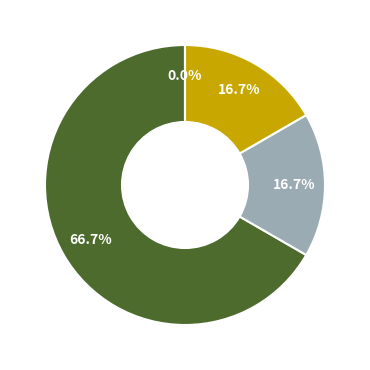

Which category has the biggest portion of the pie?

Differentiatie